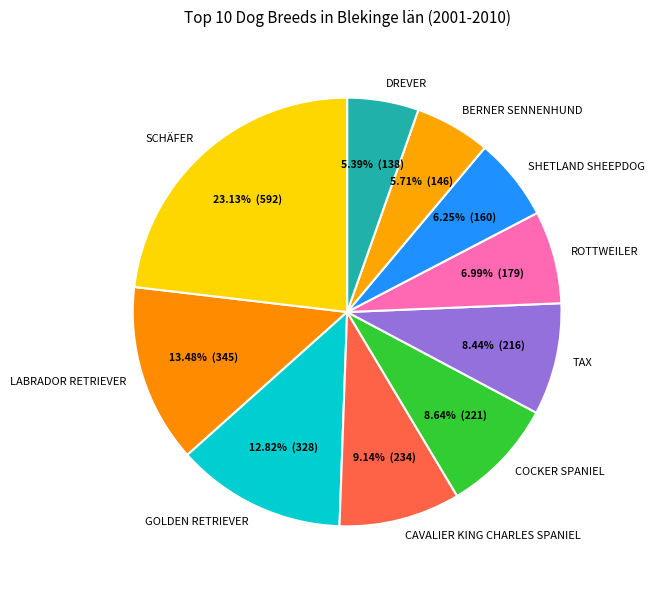

Between GOLDEN RETRIEVER and ROTTWEILER, which is larger?

GOLDEN RETRIEVER